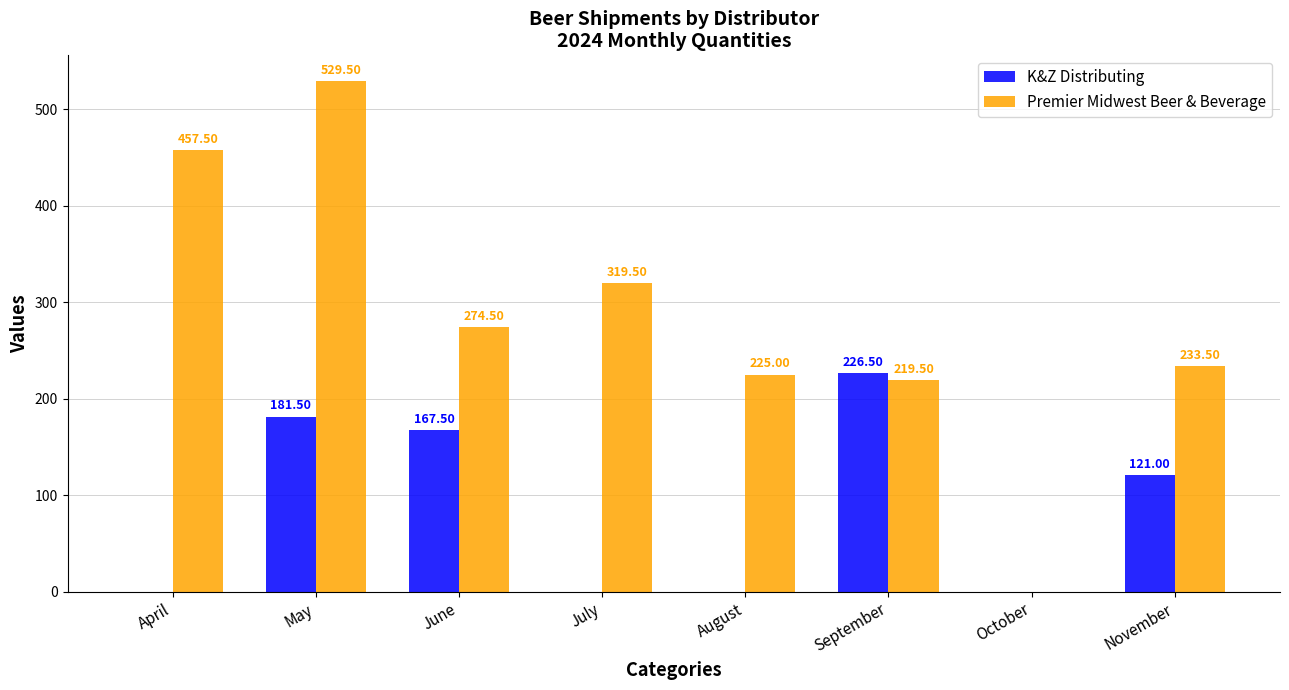

At which category is the sum across all series the highest?

May